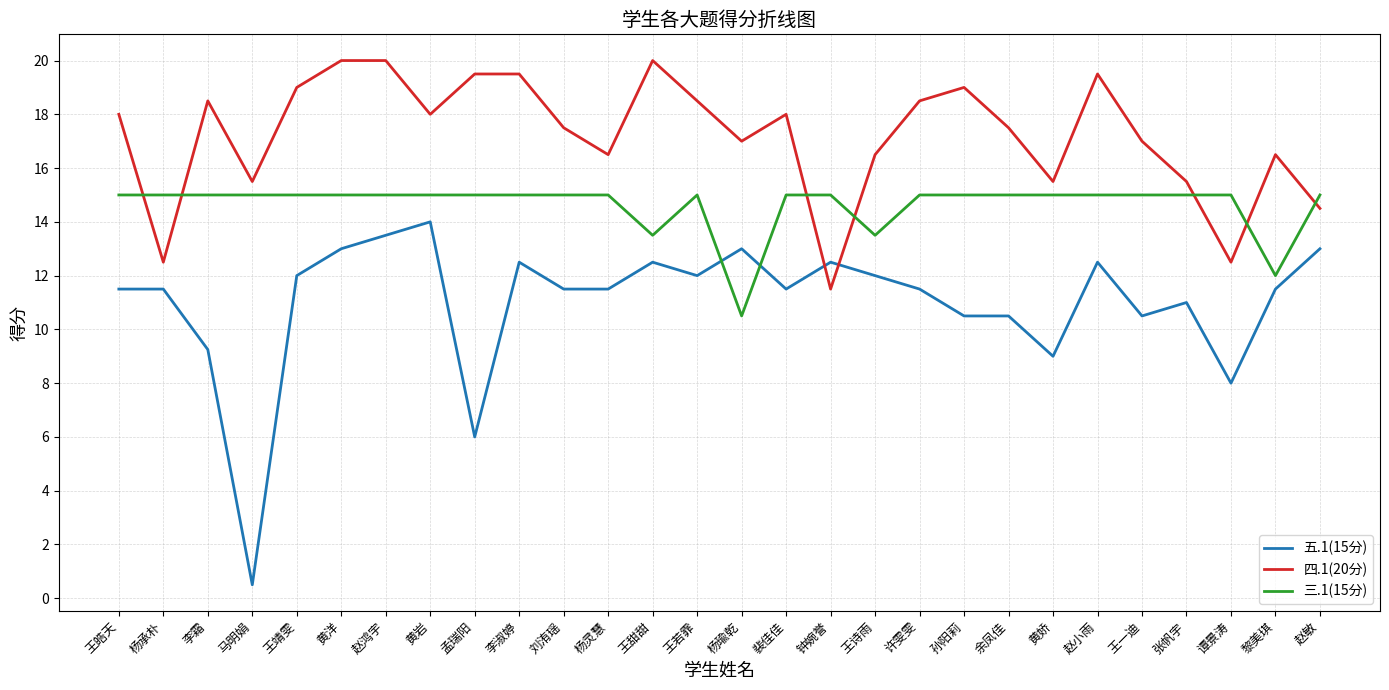

The 四.1(20分) series shows 16.5 at 杨灵慧. True or false?

True